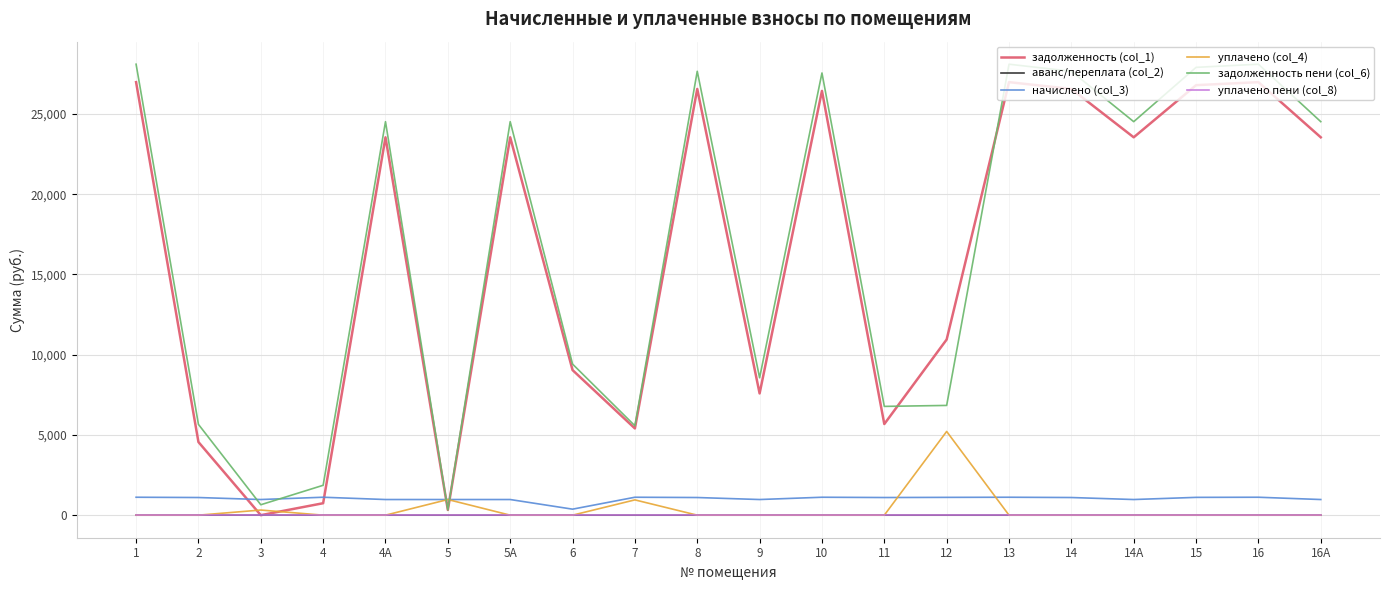

What is the difference between the highest and lowest values at 14А?

24519.0